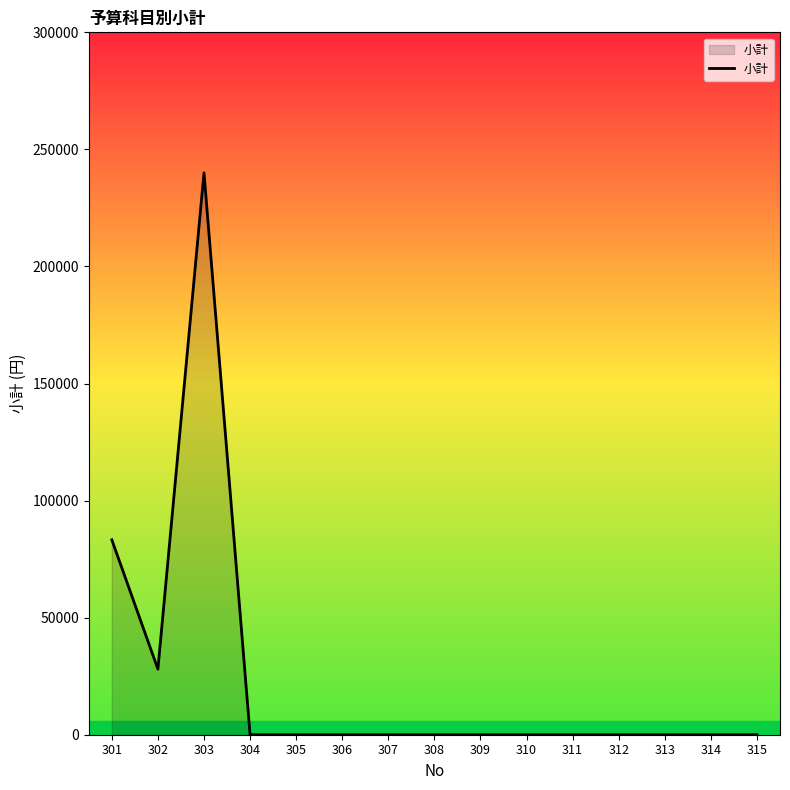

What is the sum of the values at 303 and 302?

268000